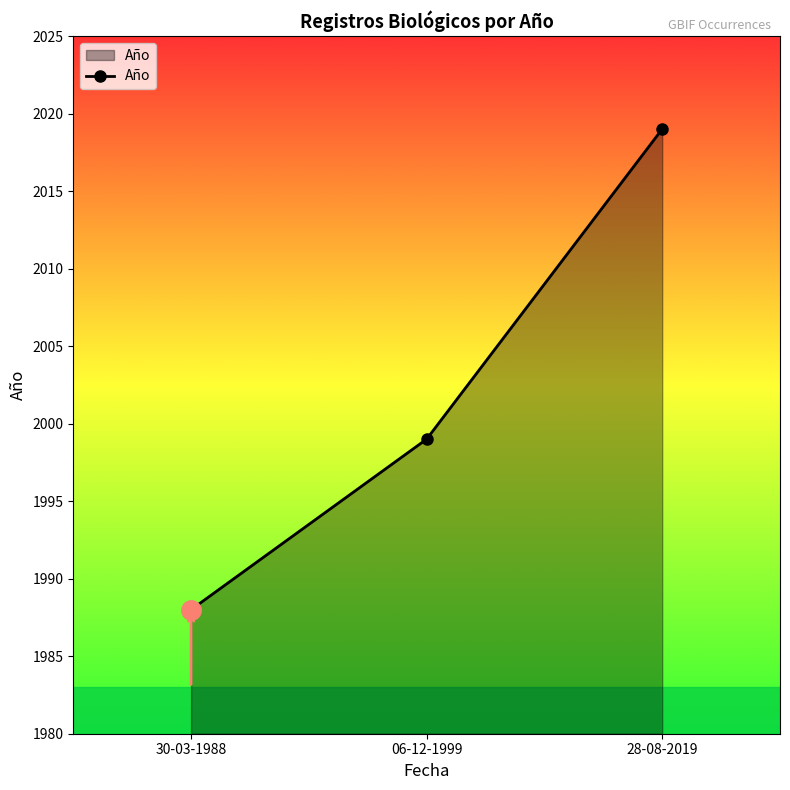

Reading right to left, list all the values displayed in this chart.

2019	1999	1988